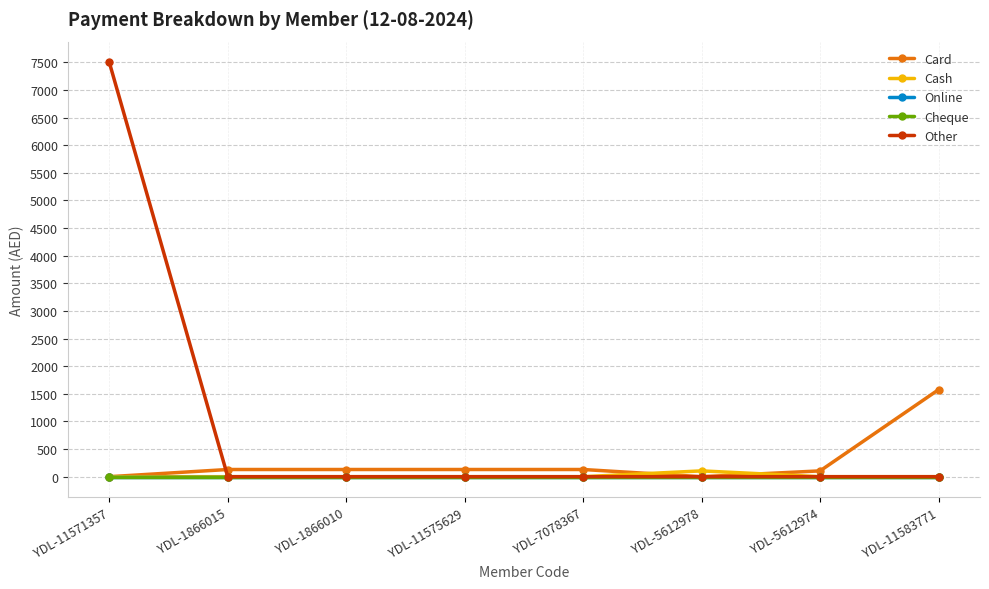

Which series ends up on top after the final intersection of Other and Card?

Card